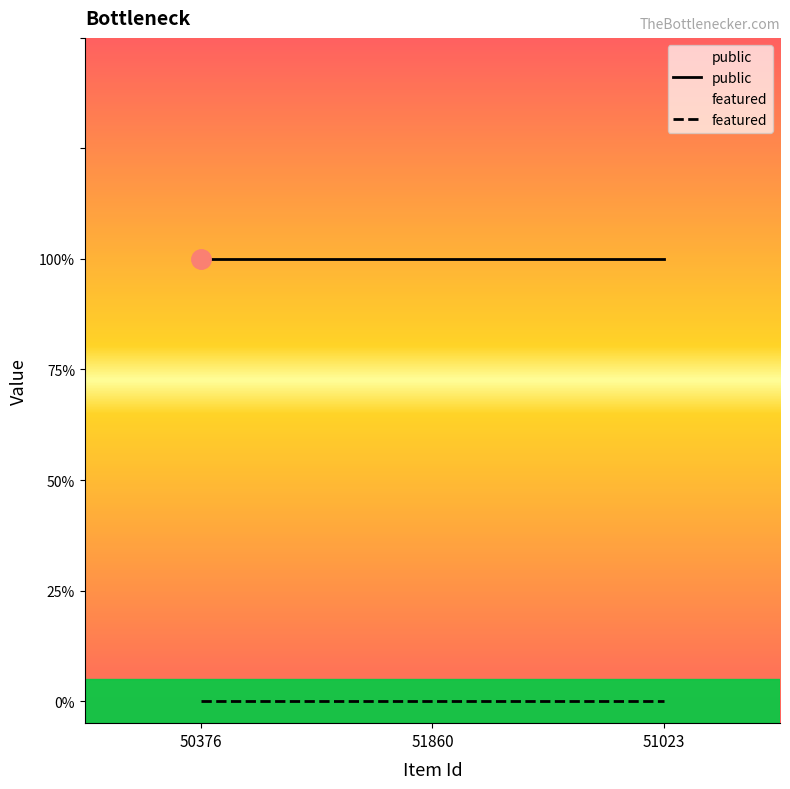

At 51023, list the series in order from smallest to largest.

featured, public